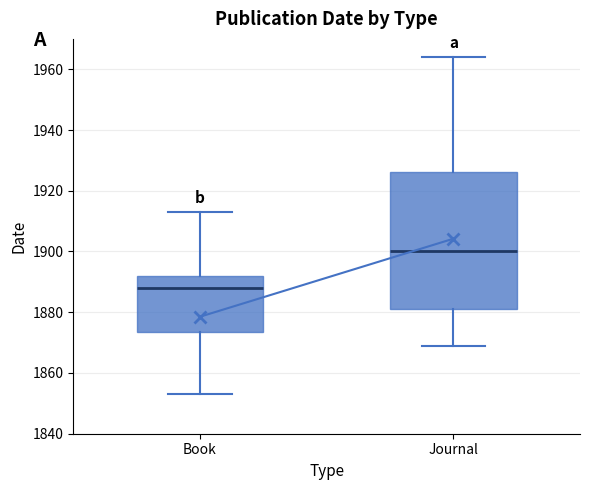

Reading left to right, read every box against the y-axis: the position of its median line, the range the box covers, and the ends of its whiskers. The values are not printed on the chart, so give them approximately, as read against the axis.

Book: median 1888, box 1874 to 1892, whiskers 1854 to 1914
Journal: median 1900, box 1882 to 1926, whiskers 1870 to 1964